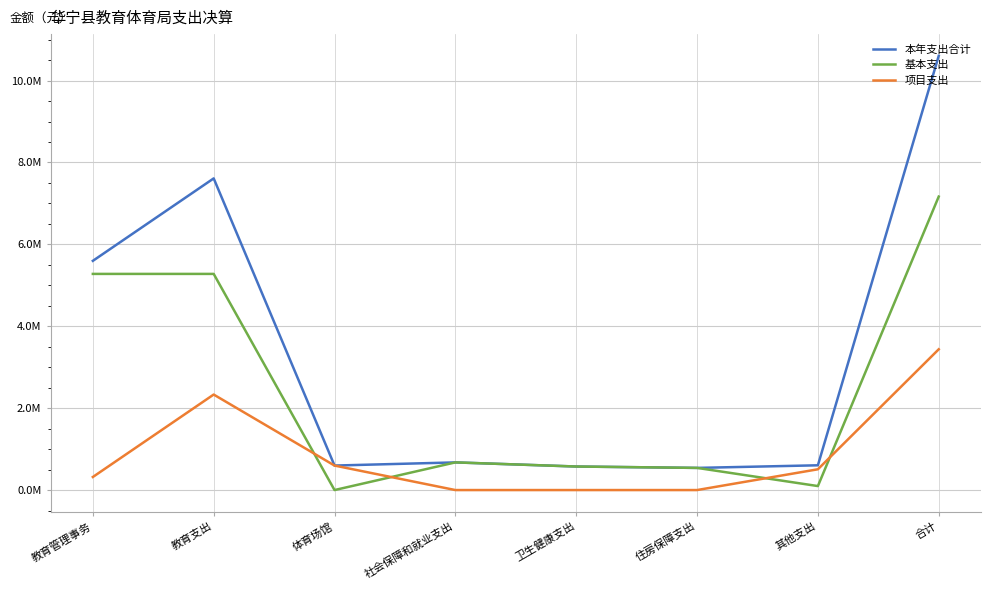

The 本年支出合计 series shows 202719.9 at 体育场馆. True or false?

False